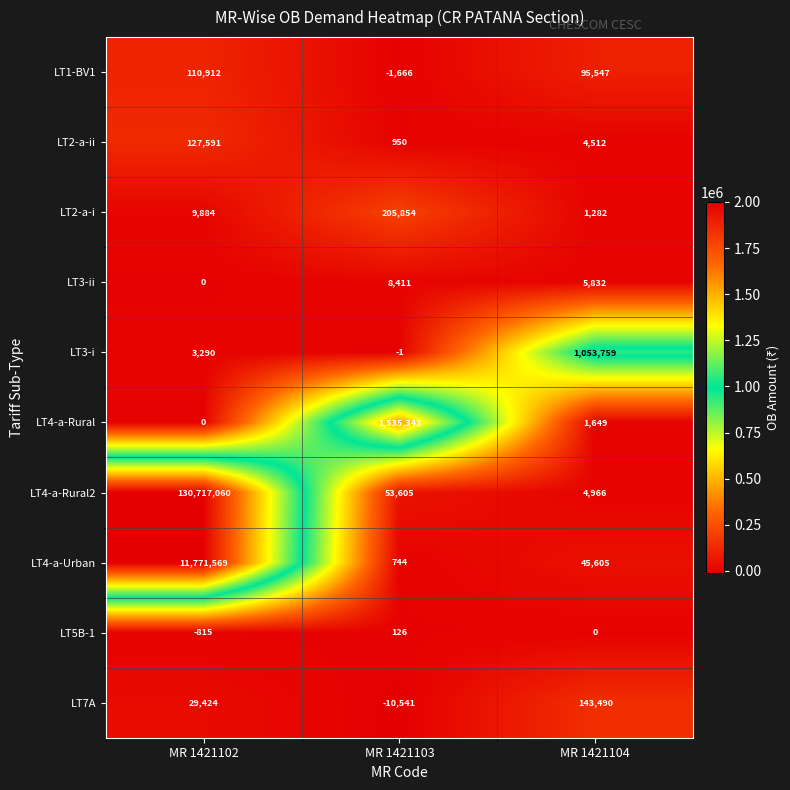

Which series changed the most between MR 1421102 and MR 1421103?

LT4-a-Rural2